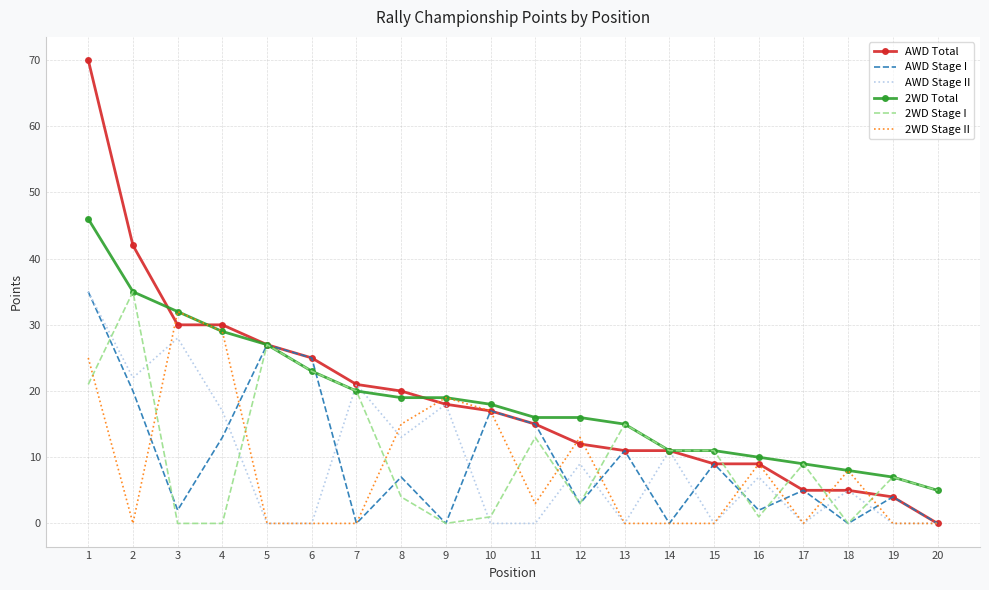

What is the sum of the AWD Stage II values at 16 and 4?

24